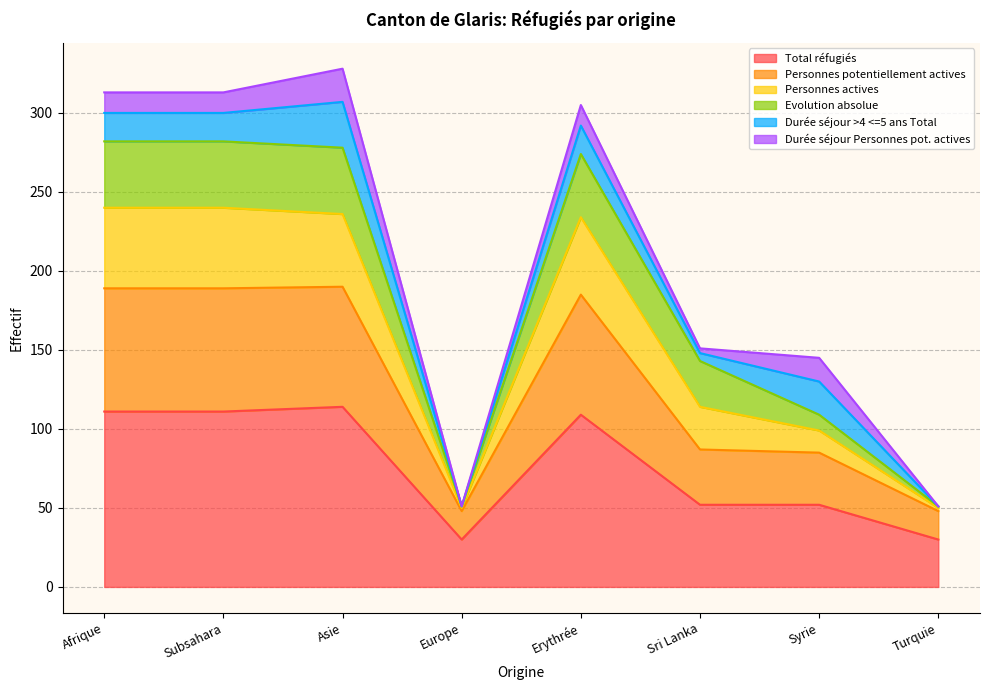

What is the highest value of the Total réfugiés series?

114